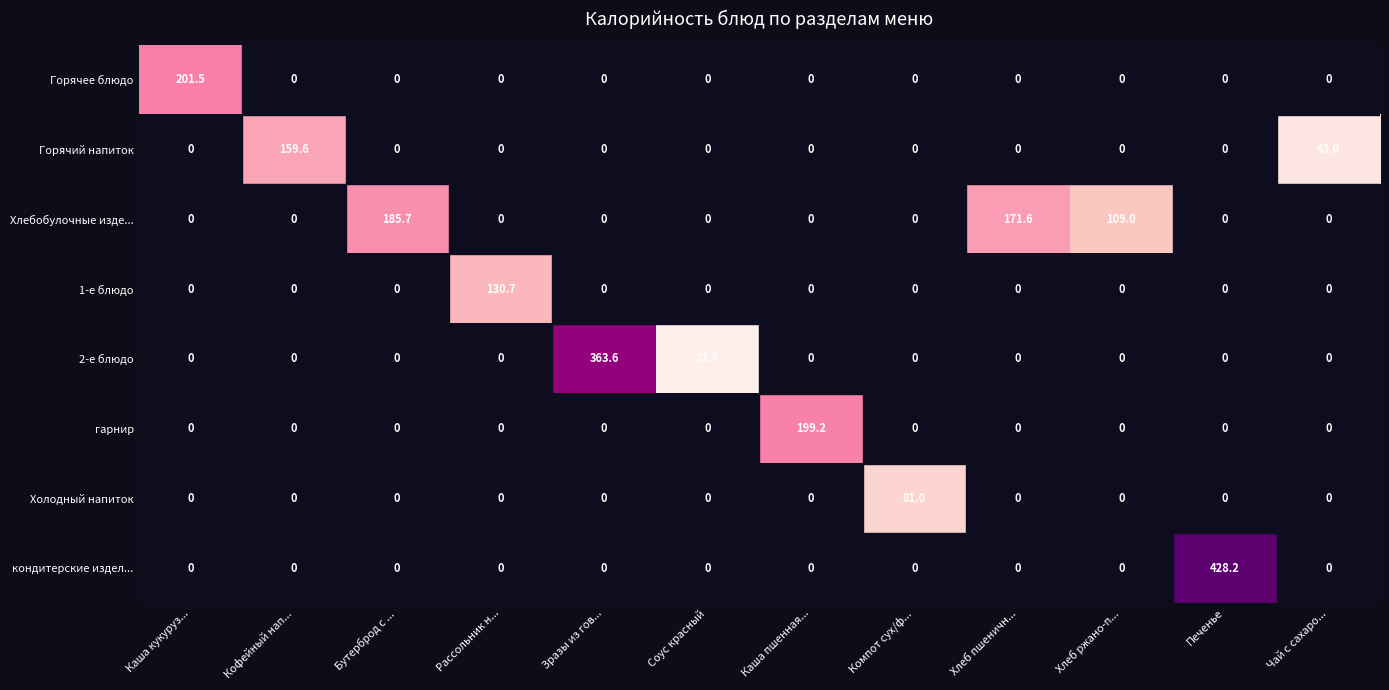

Which series changed the most between Хлеб ржано-п... and Печенье?

кондитерские издел...